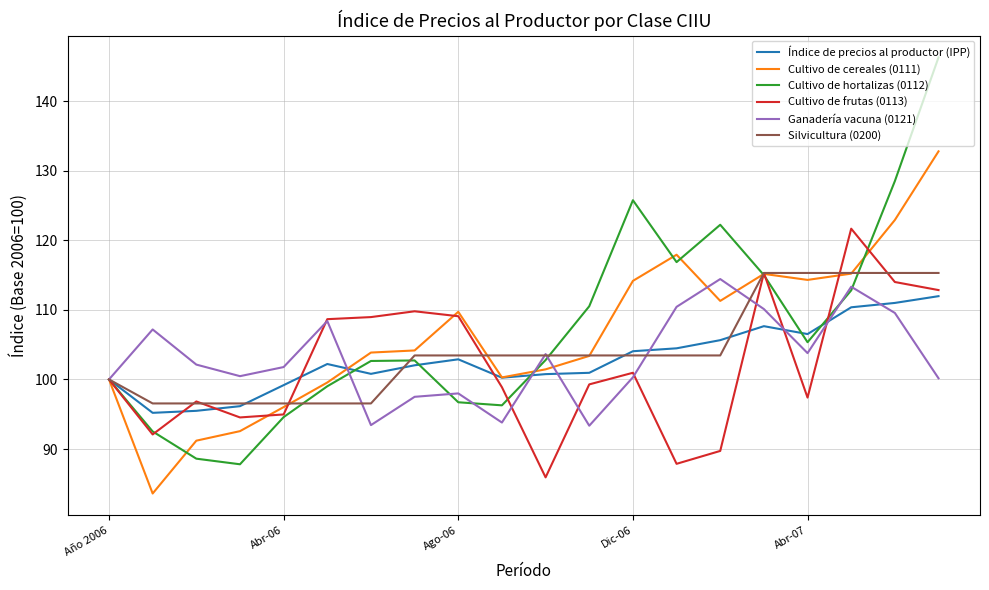

Which series has the largest range (max minus min)?

Cultivo de hortalizas (0112)